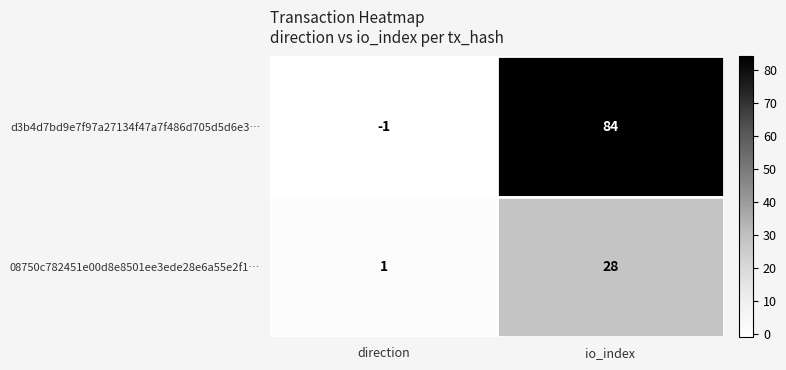

Which series has the largest total across all categories?

d3b4d7bd9e7f97a27134f47a7f486d705d5d6e3…